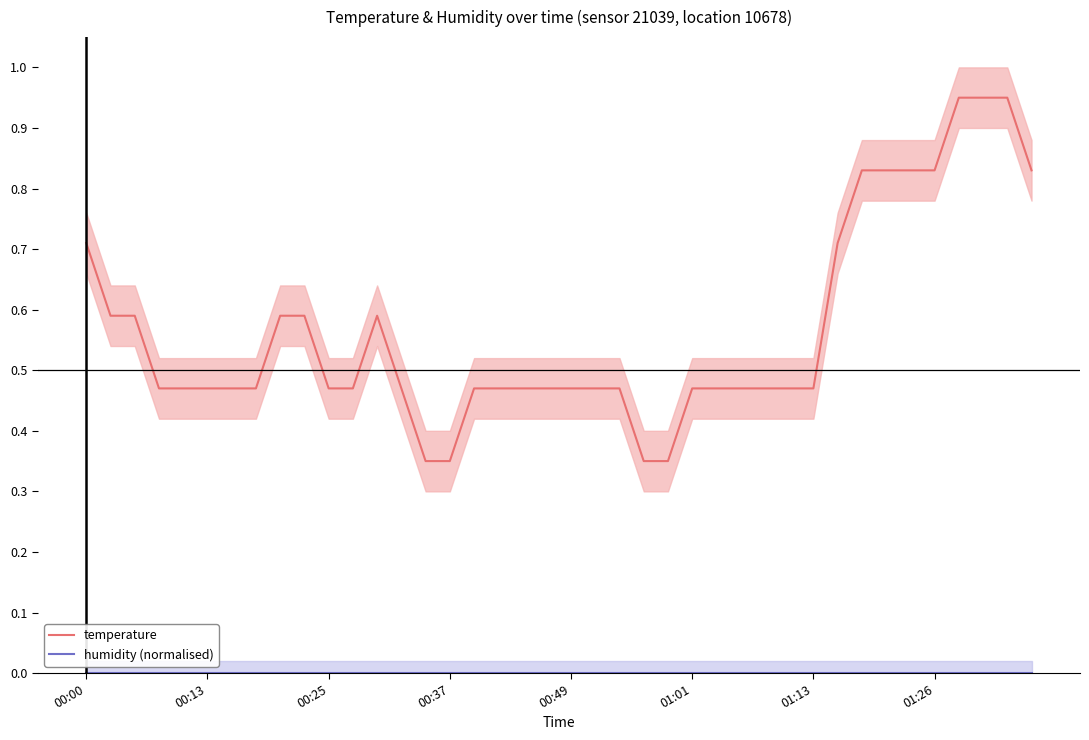

True or false: temperature and humidity (normalised) intersect in this chart.

False